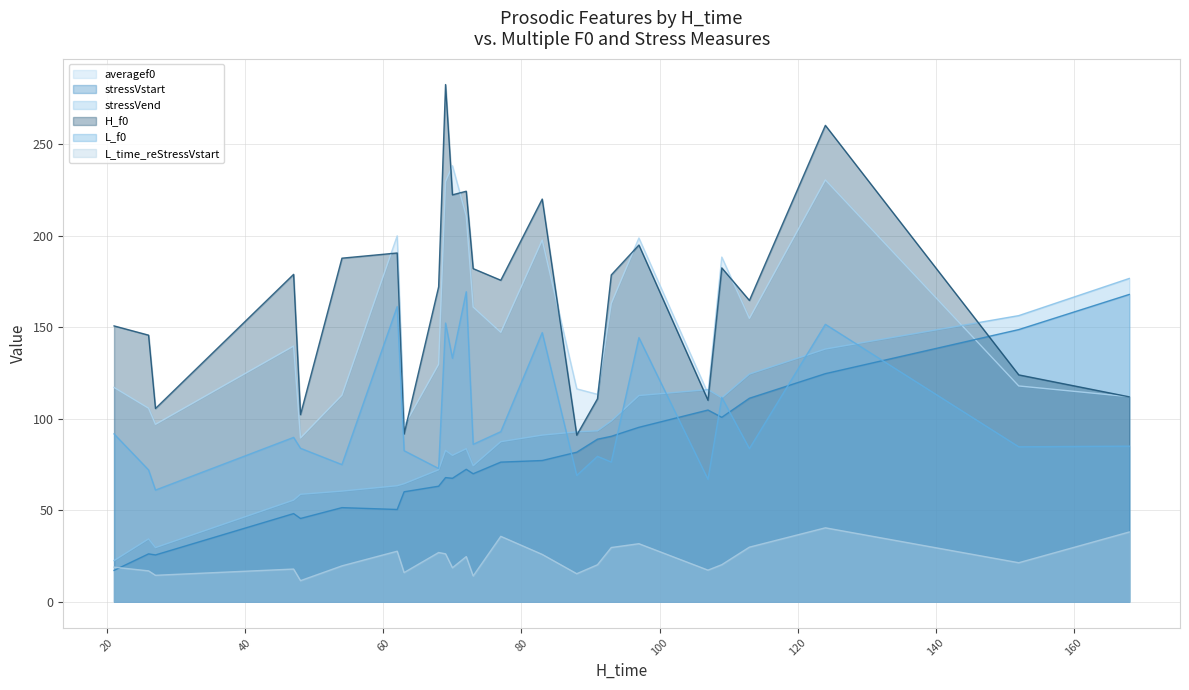

Which series has the largest total across all categories?

H_f0